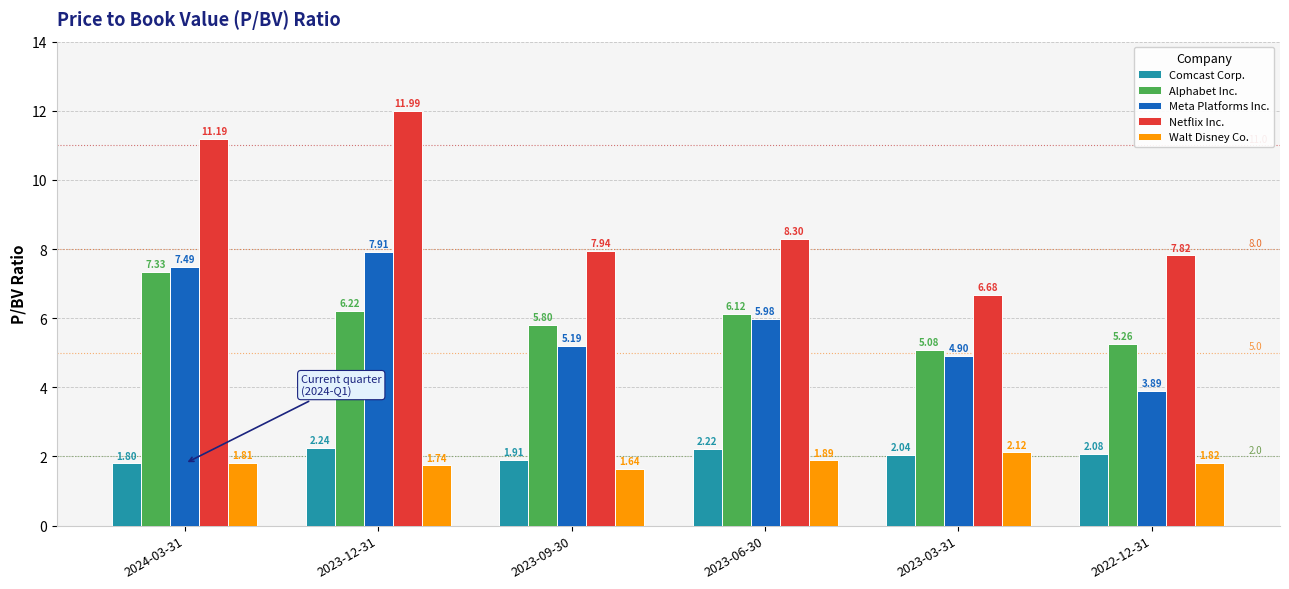

Is the value of Netflix Inc. at 2023-03-31 greater than the value of Meta Platforms Inc. at 2023-03-31?

Yes